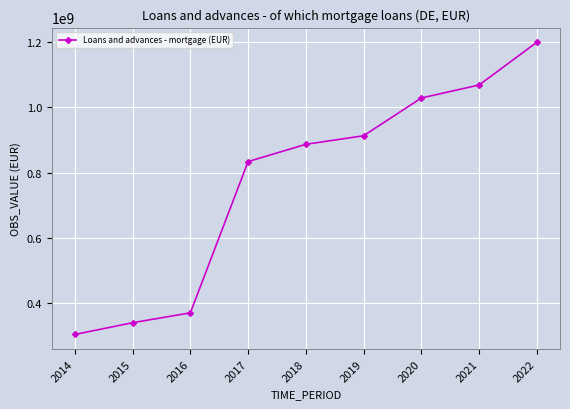

Count the number of categories in the chart.

9